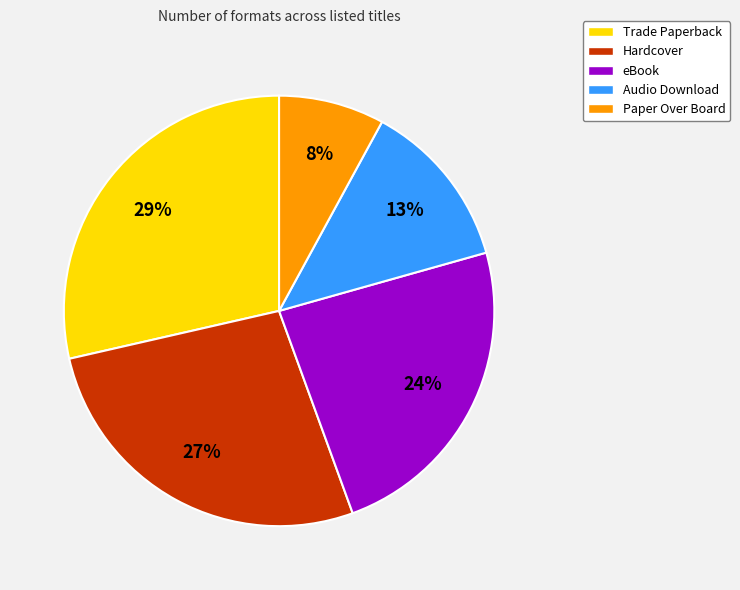

Combined, do Hardcover and Audio Download account for over 50%?

No